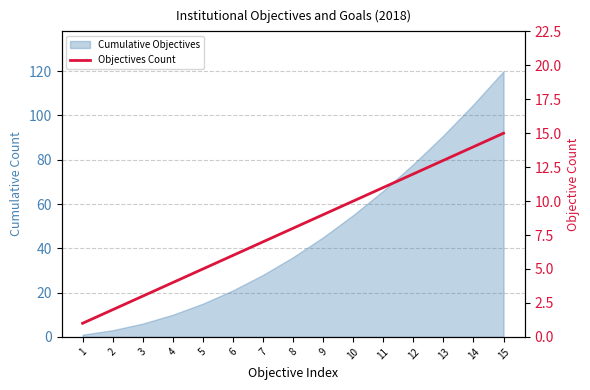

What is the value of the 1st point from the left?

1